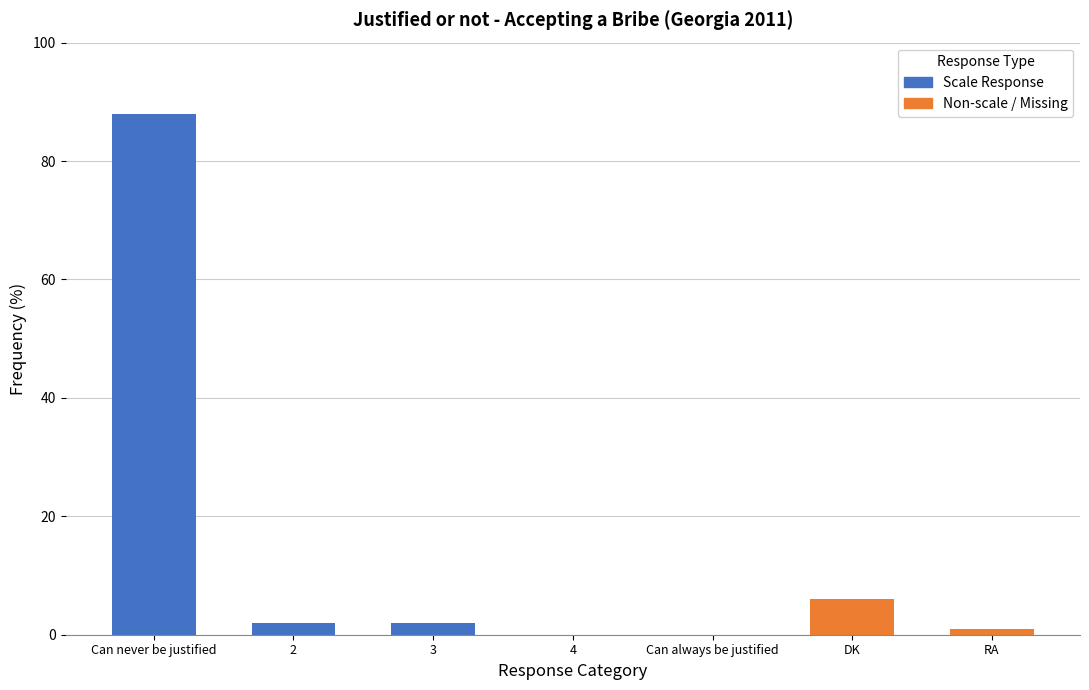

Reading left to right, list all the values displayed in this chart.

Can never be justified=88	2=2	3=2	4=0	Can always be justified=0	DK=6	RA=1